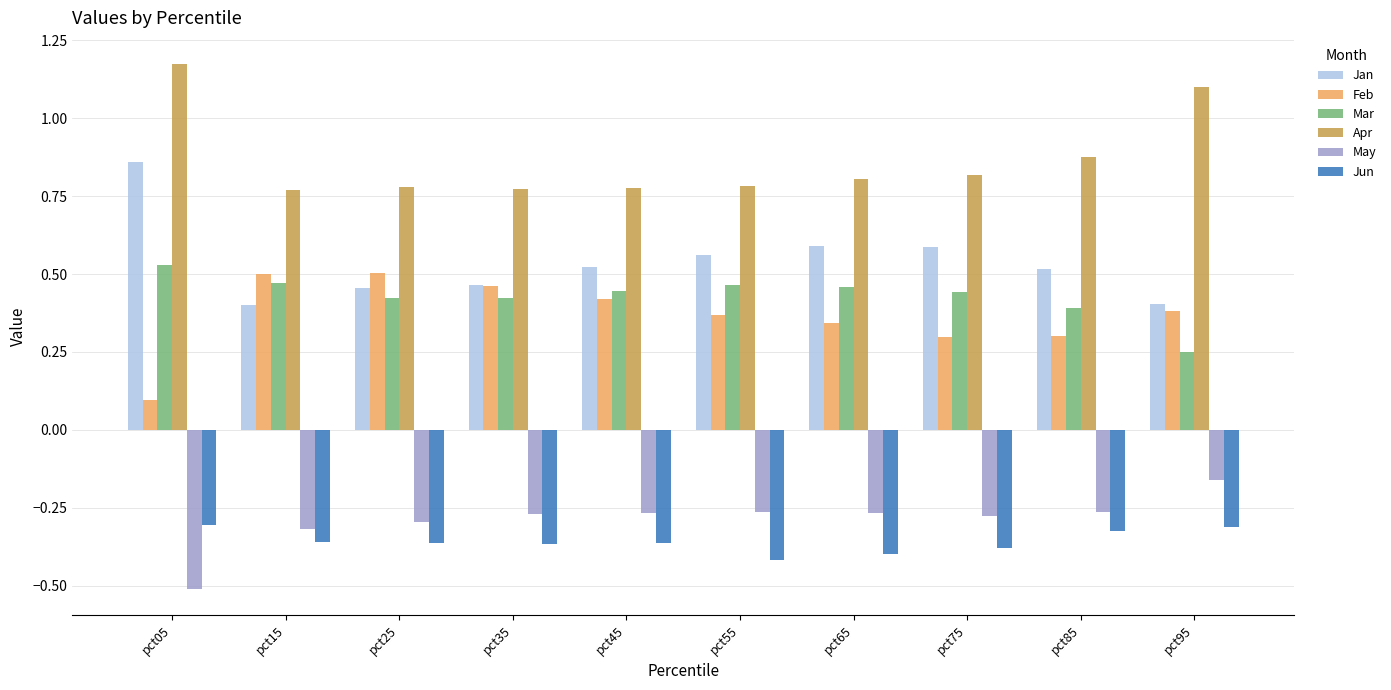

How many distinct data groups are displayed?

6